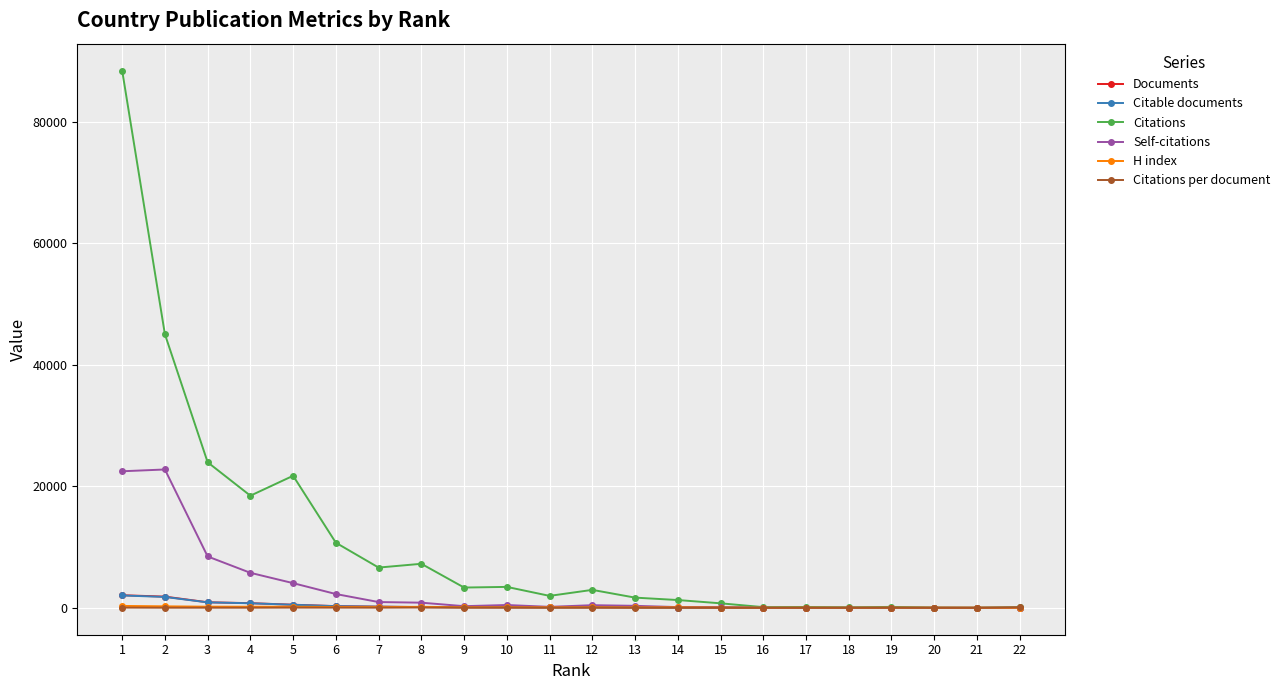

Which series has the widest spread of values?

Citations